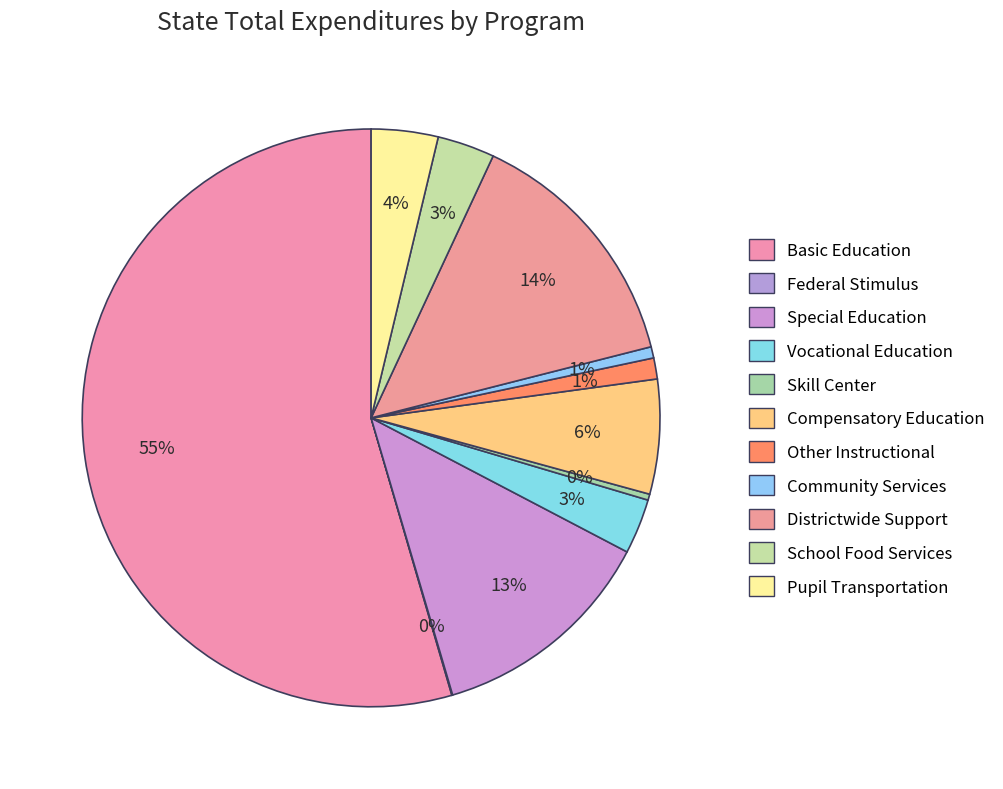

What percentage do Other Instructional and Vocational Education together represent?

4.3%